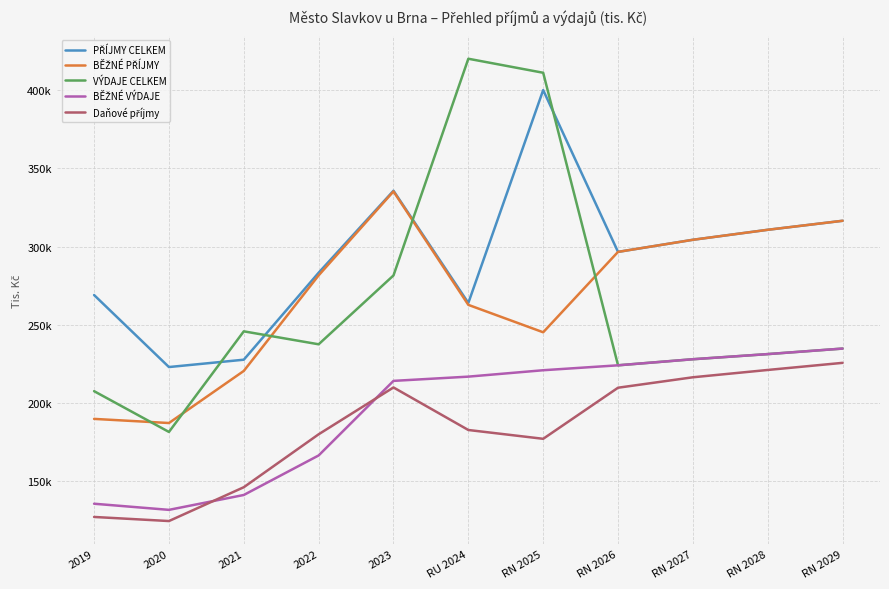

The value of BĚŽNÉ PŘÍJMY at 2023 is 335345.0. True or false?

True